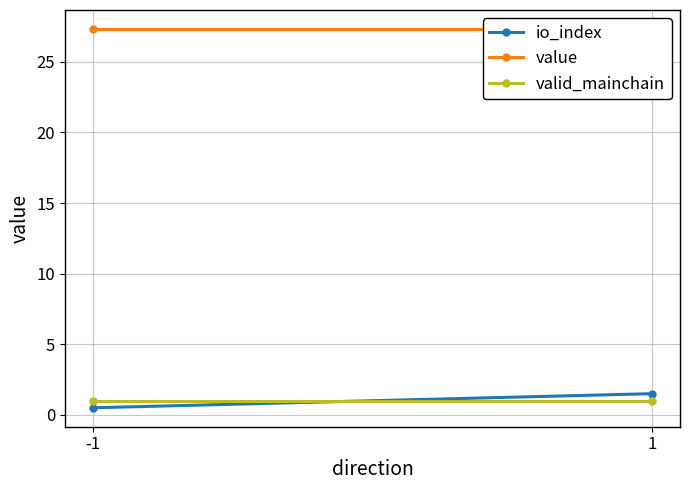

What is the value of the value point at the 1st from the left?

27.3